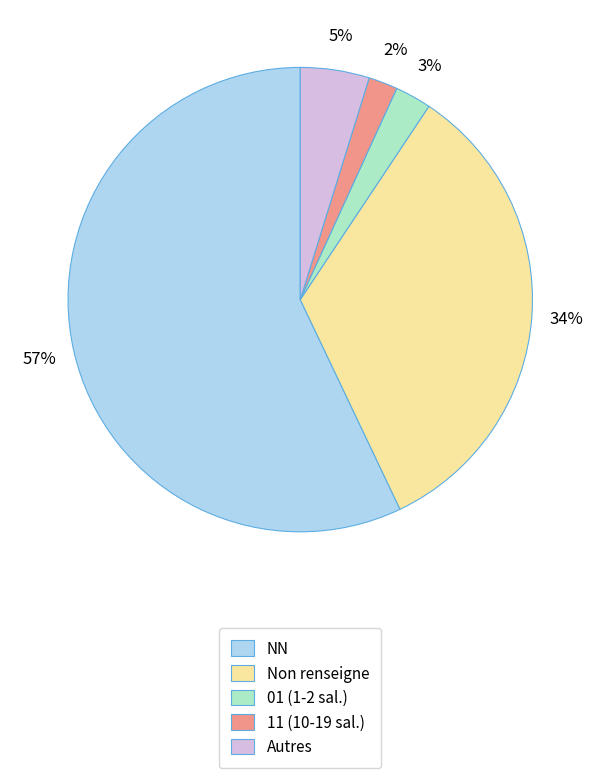

Combined, do 01 (1-2 sal.) and 11 (10-19 sal.) account for over 50%?

No